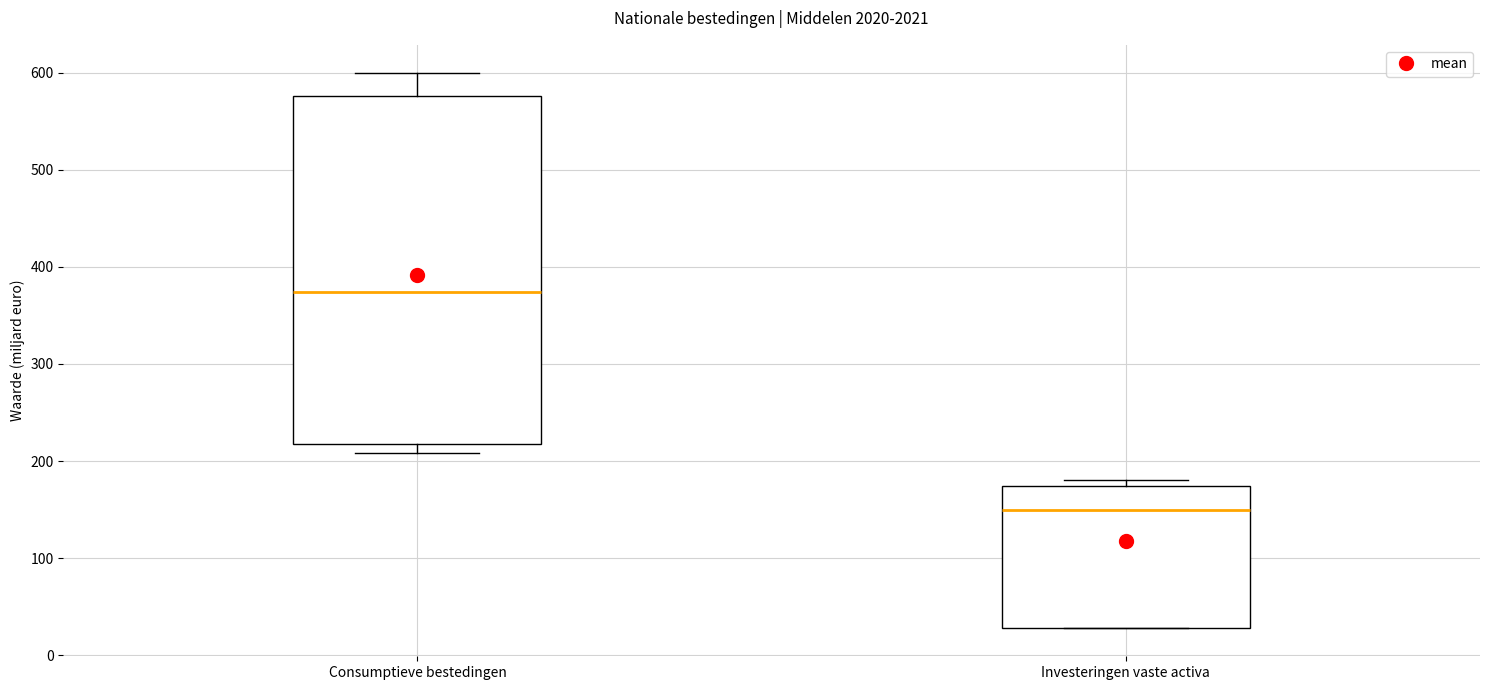

Where does the upper whisker of the box for Consumptieve bestedingen end on the y-axis? The values are not printed on the chart, so give them approximately, as read against the axis.

600